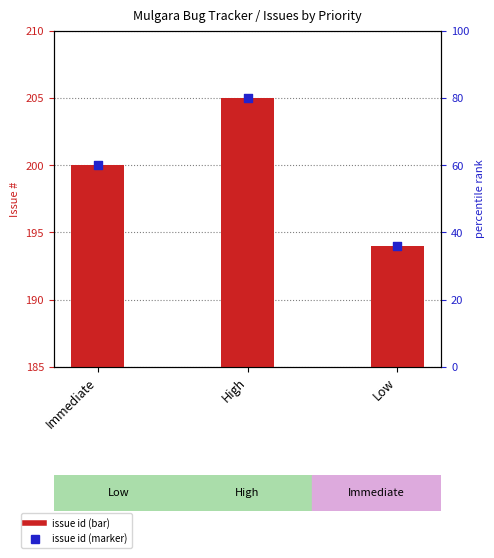

Which series contains the highest Y value?

#